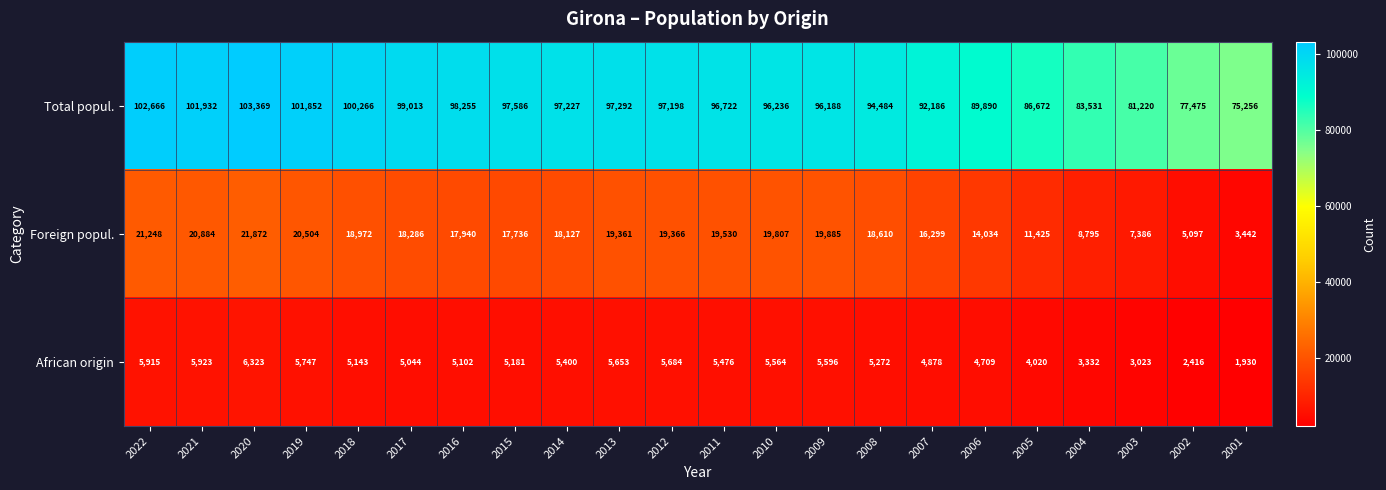

What is the average value of the Total popul. series?

93933